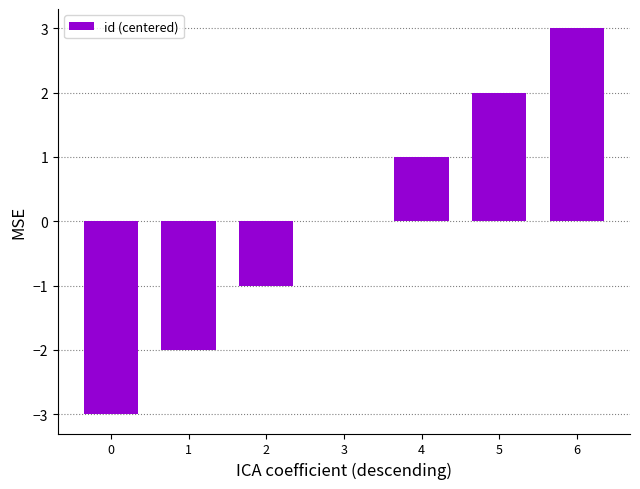

How many categories are shown in the chart?

7